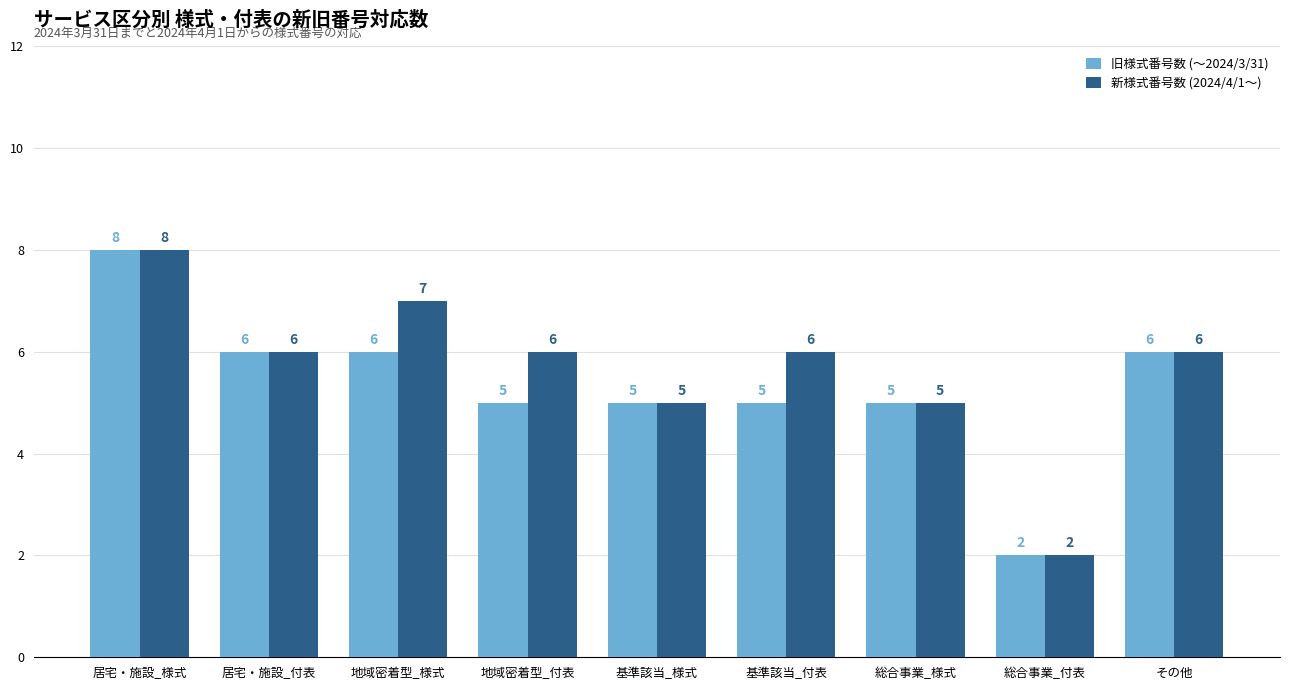

What is the sum of the 新様式番号数 (2024/4/1〜) values at 基準該当_付表 and 基準該当_様式?

11